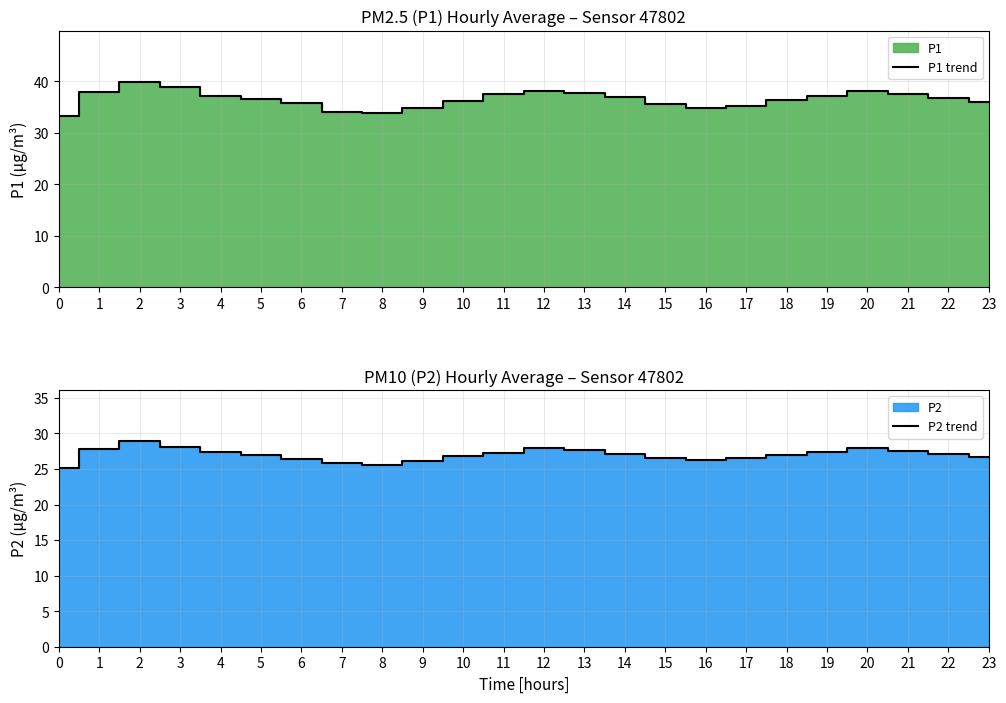

Is it true that P1 trend equals 39.8 at 2?

True